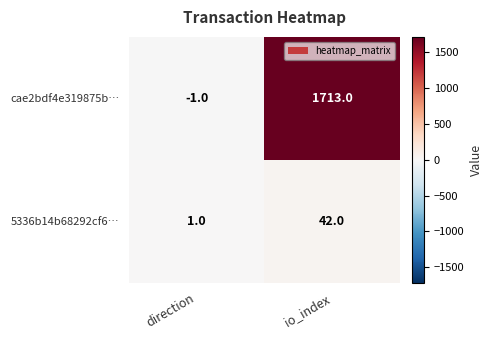

What is the difference between the maximum and minimum values in the 5336b14b68292cf6… series?

41